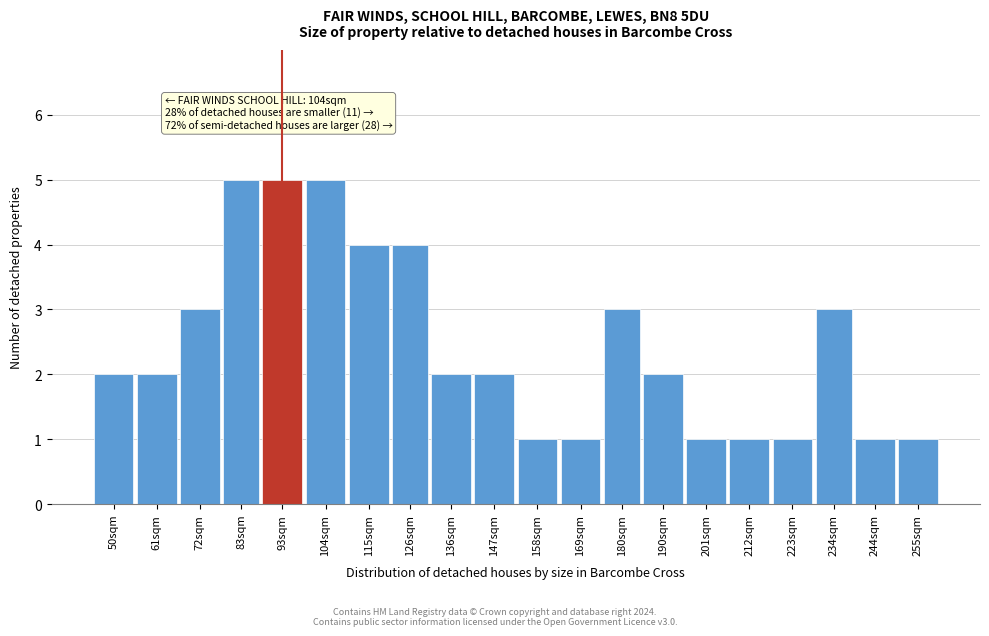

Reading left to right, what are all the values shown in this chart?

50sqm=2	61sqm=2	72sqm=3	83sqm=5	93sqm=5	104sqm=5	115sqm=4	126sqm=4	136sqm=2	147sqm=2	158sqm=1	169sqm=1	180sqm=3	190sqm=2	201sqm=1	212sqm=1	223sqm=1	234sqm=3	244sqm=1	255sqm=1